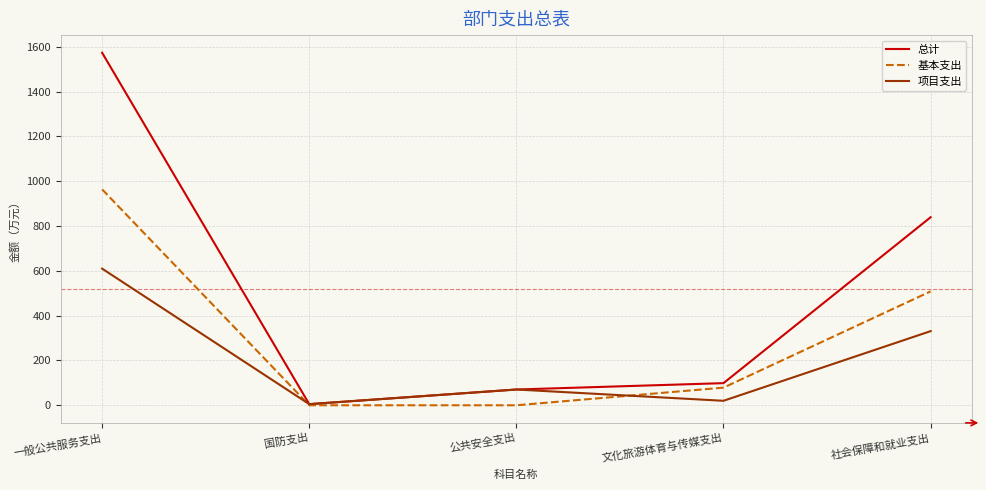

Reading right to left, transcribe all the data shown in this chart.

总计: 839.0	98.7	70.3	5.0	1573.2
基本支出: 508.2	78.7	0.0	0.0	963.5
项目支出: 330.8	20.0	70.3	5.0	609.8